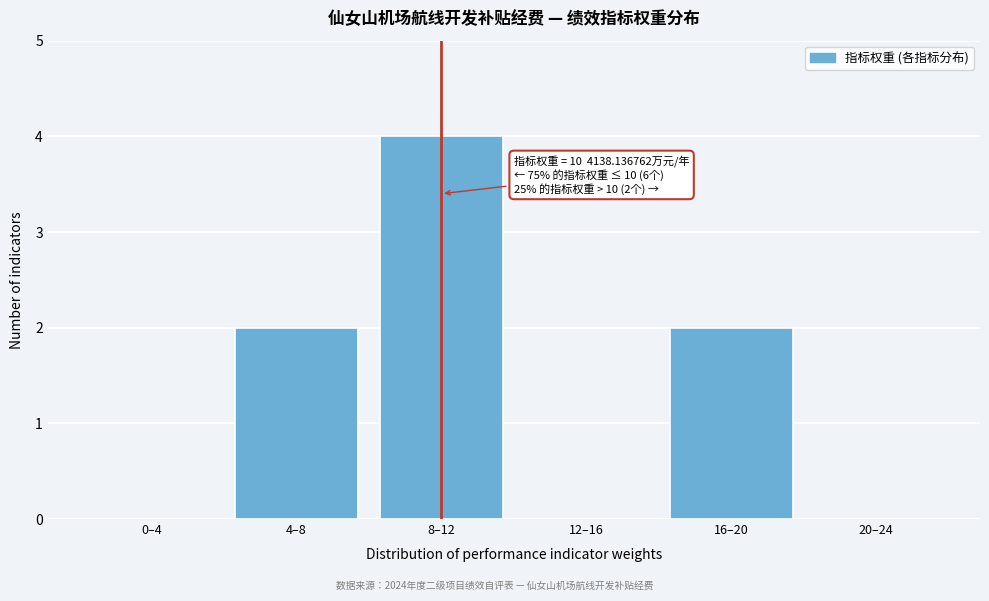

Reading left to right, what are all the values shown in this chart?

0–4=0	4–8=2	8–12=4	12–16=0	16–20=2	20–24=0